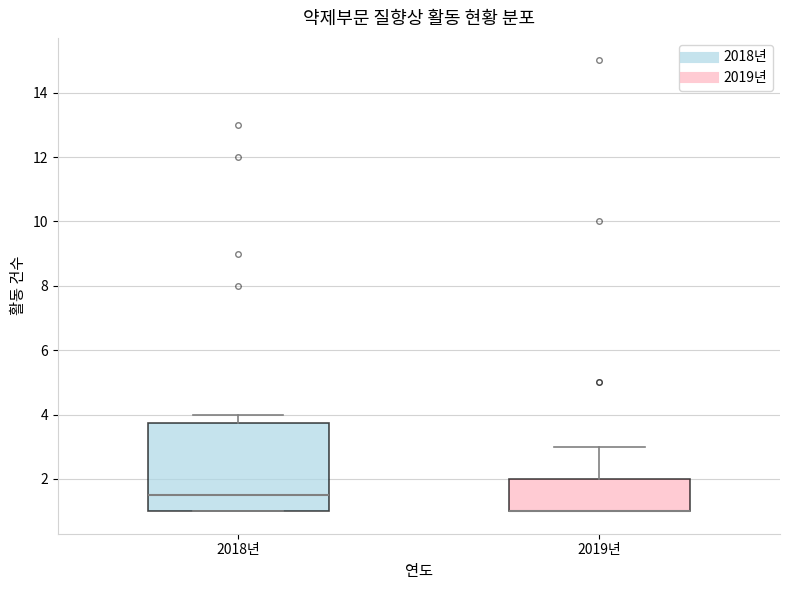

Reading left to right, read every box against the y-axis: the position of its median line, the range the box covers, and the ends of its whiskers. The values are not printed on the chart, so give them approximately, as read against the axis.

2018년: median 1.6, box 1.0 to 3.8, whiskers 1.0 to 4.0
2019년: median 1.0 (drawn on the box's lower edge), box 1.0 to 2.0, whiskers 1.0 to 3.0